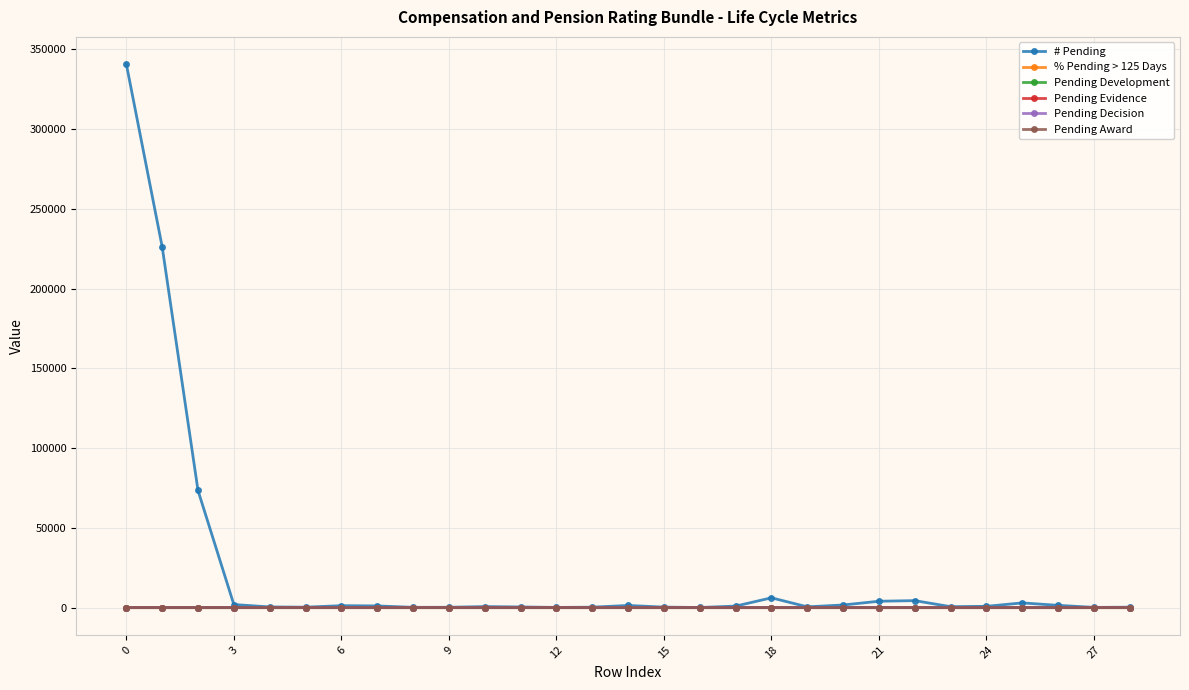

True or false: Pending Award has more than 0 interior local peaks.

True